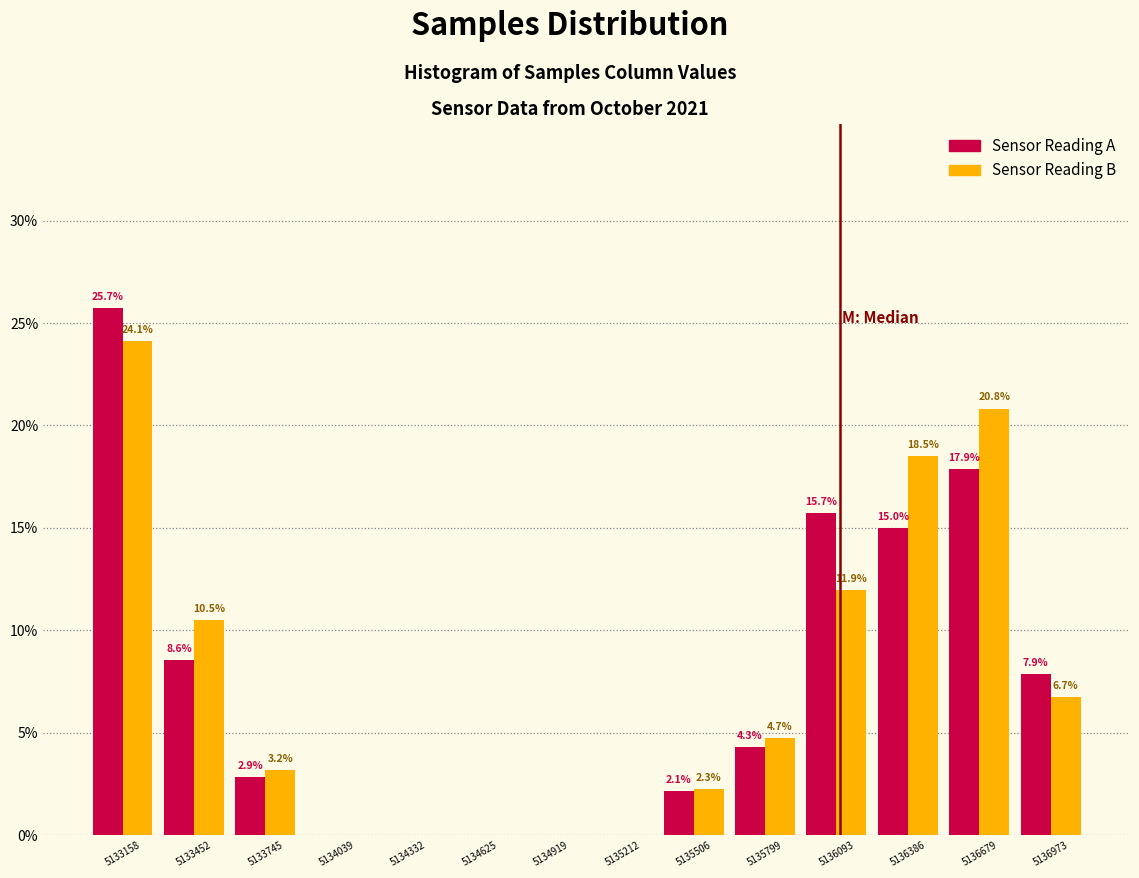

In the Sensor Reading A series, which range on the x-axis has the tallest bar?

5133000 to 5133300